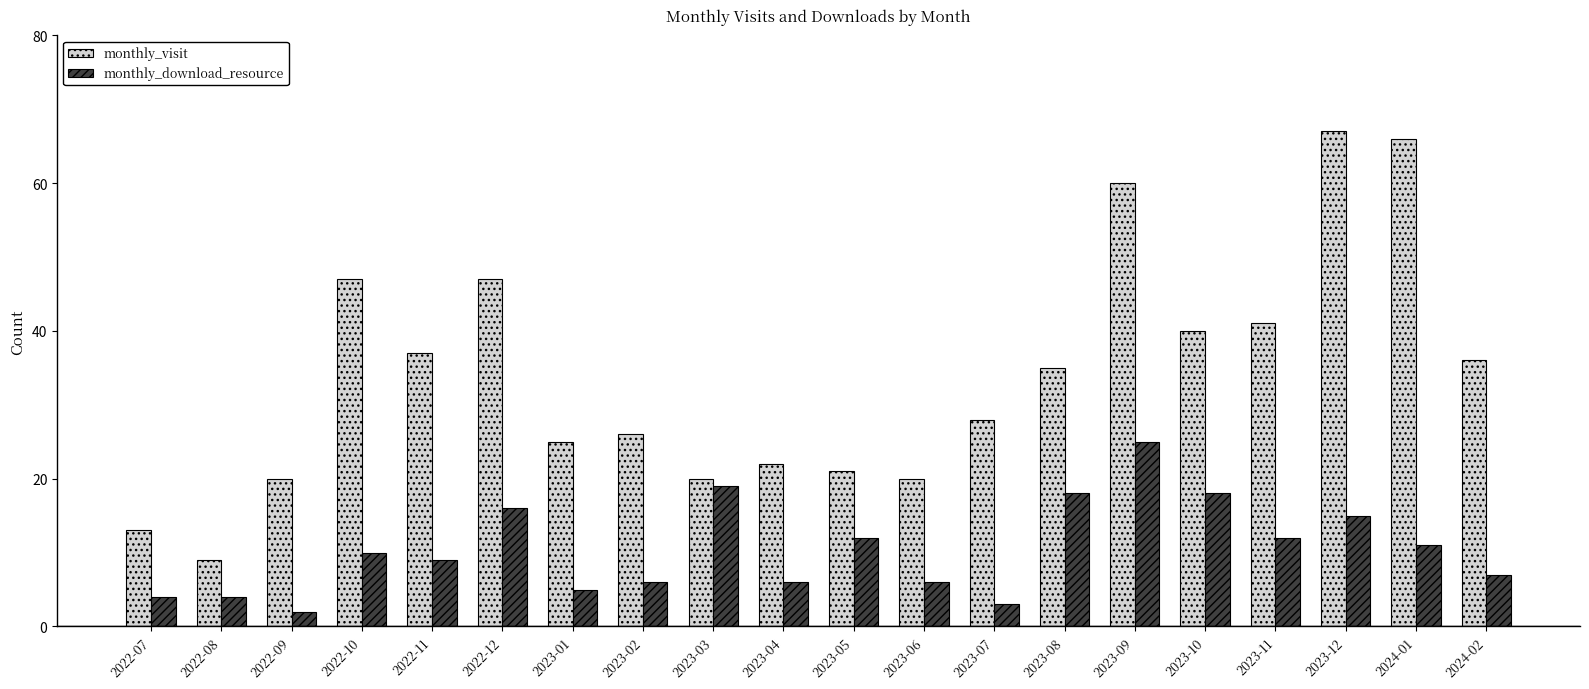

What is the sum of the monthly_visit values at 2023-01 and 2022-09?

45